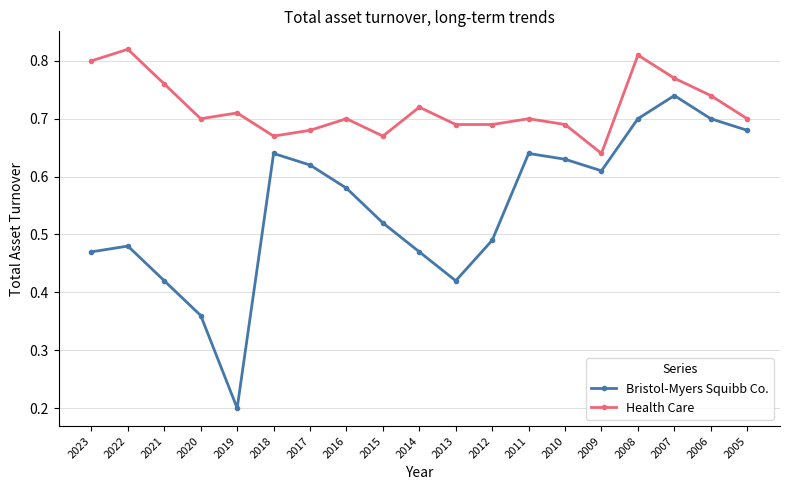

At which label is Health Care closest to 0?

2009